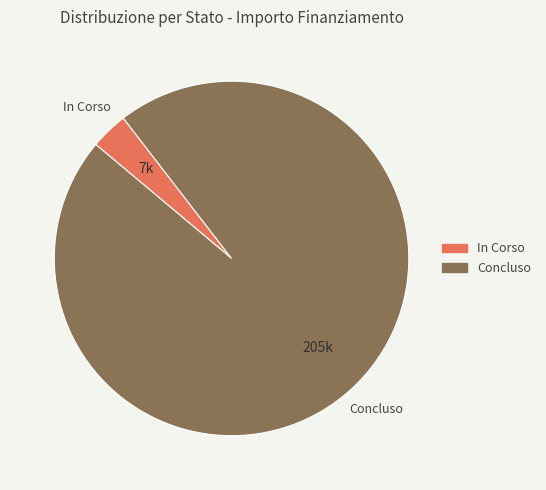

Is there a majority slice in this chart?

Yes